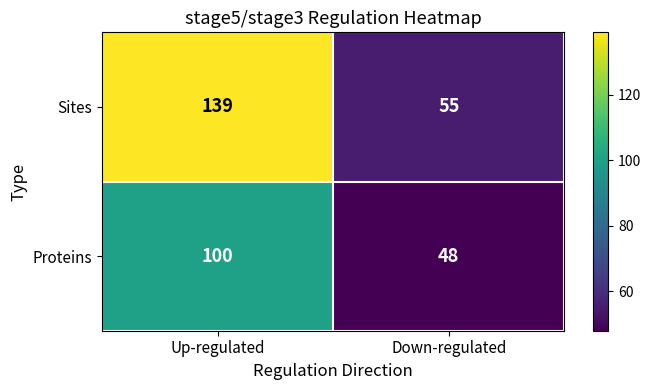

Is it true that Sites equals 185 at Up-regulated?

False